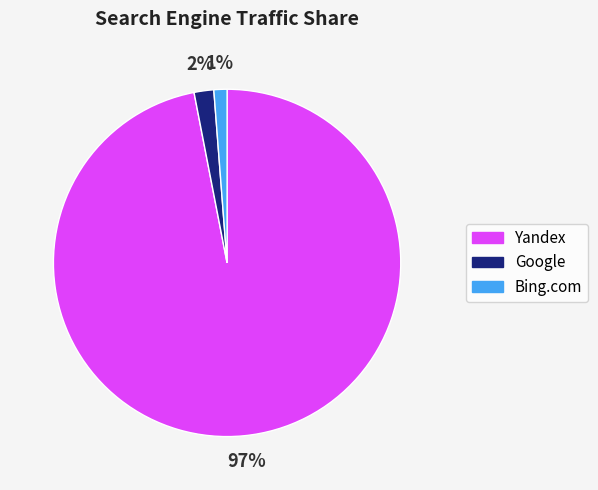

Is there a majority slice in this chart?

Yes